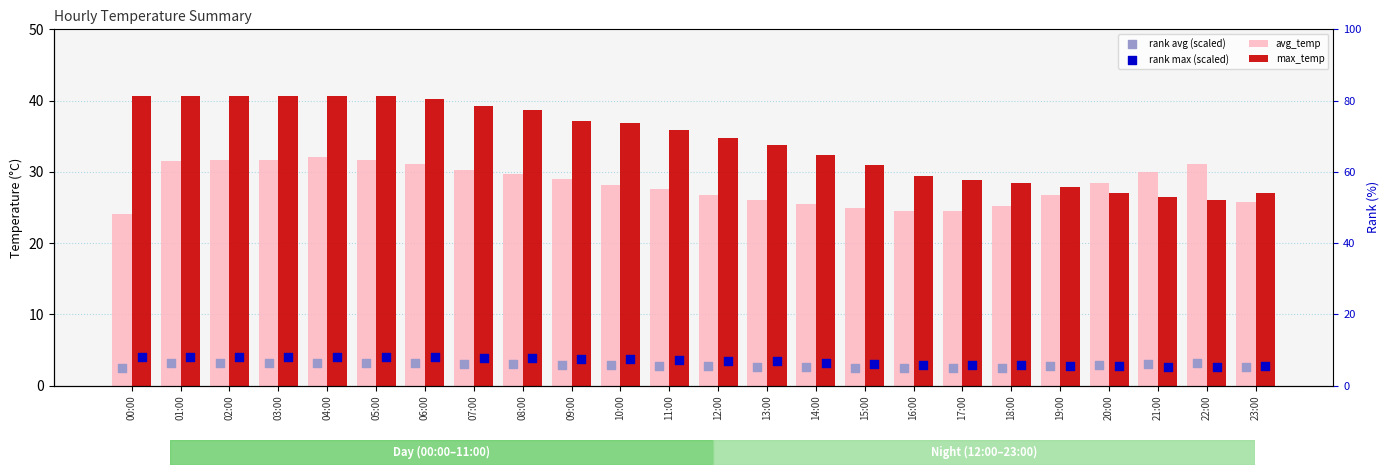

Which series reaches the minimum Y coordinate?

rank avg (scaled)